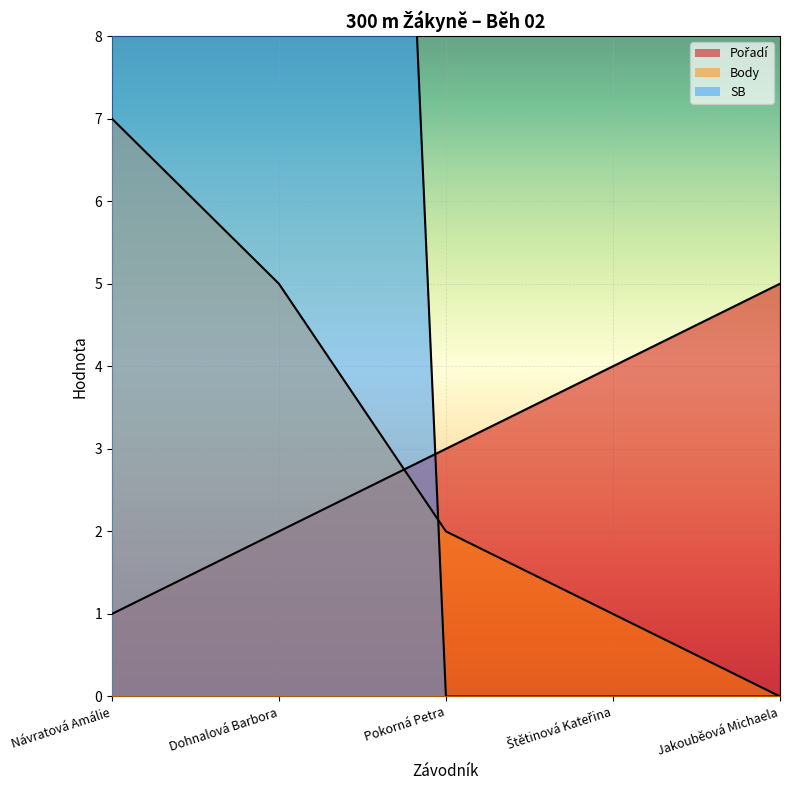

Which series has the widest spread of values?

SB